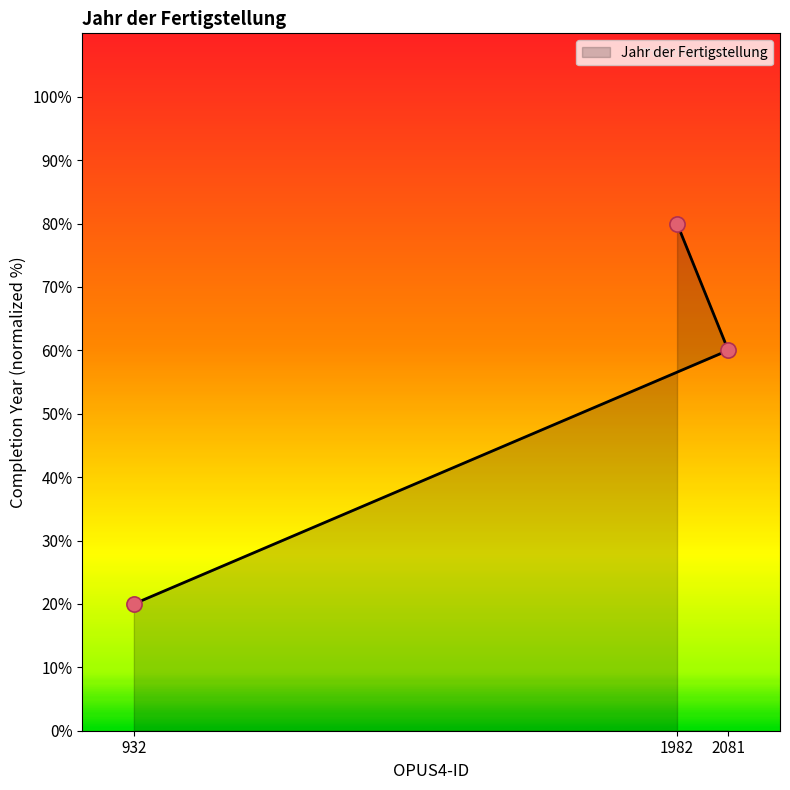

Between 2081 and 932, which is larger?

2081